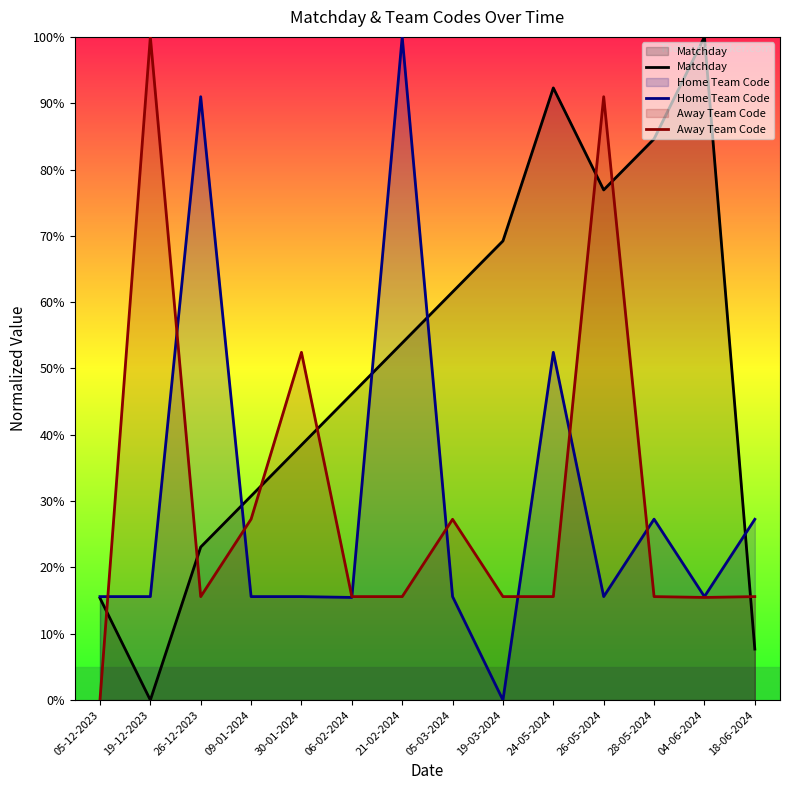

How many values in the Away Team Code series are below 15?

1